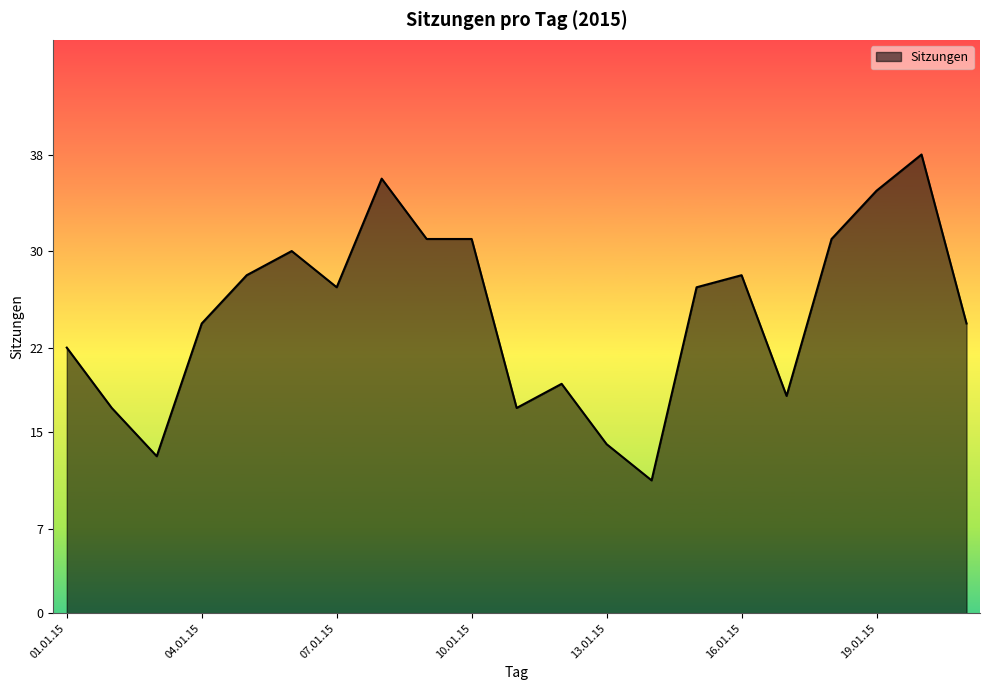

What is the smallest value displayed?

11